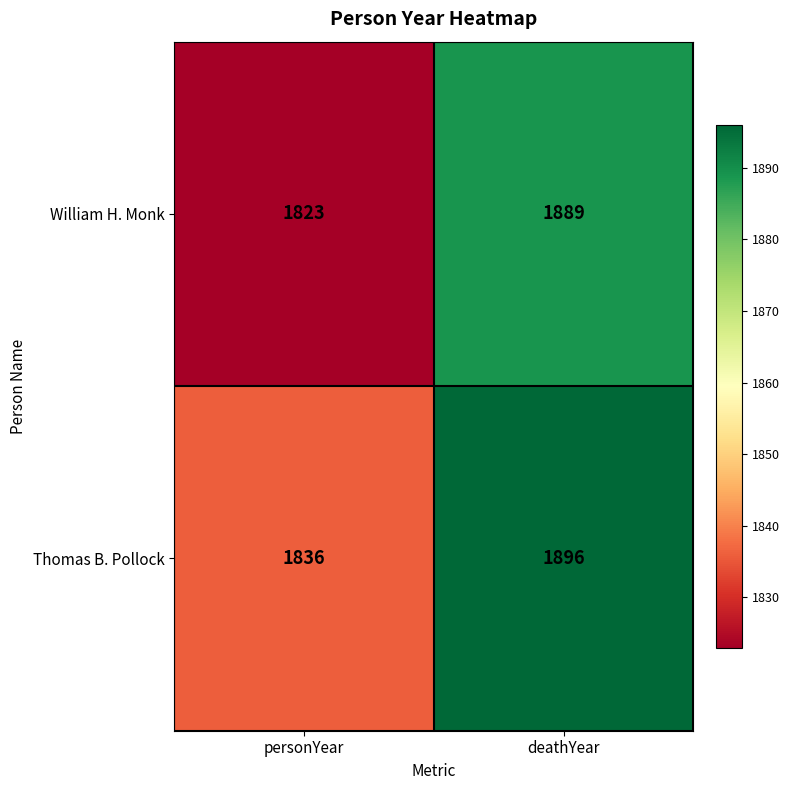

The value of William H. Monk at personYear is 834. True or false?

False